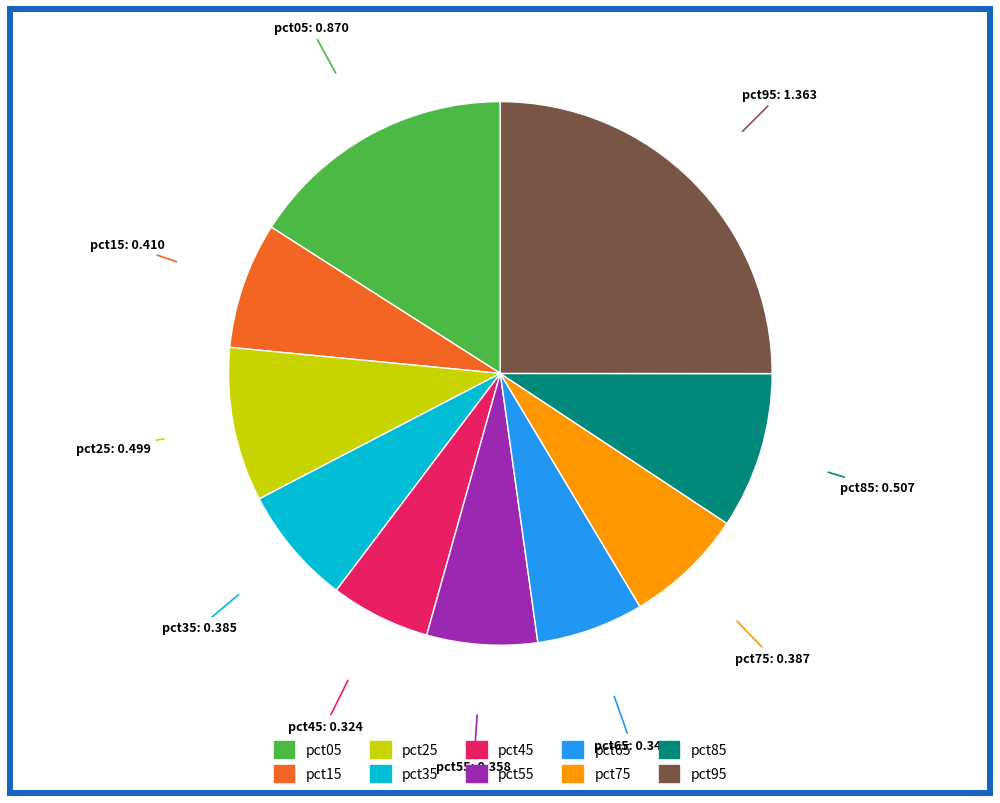

What is the largest slice in the pie chart?

pct95